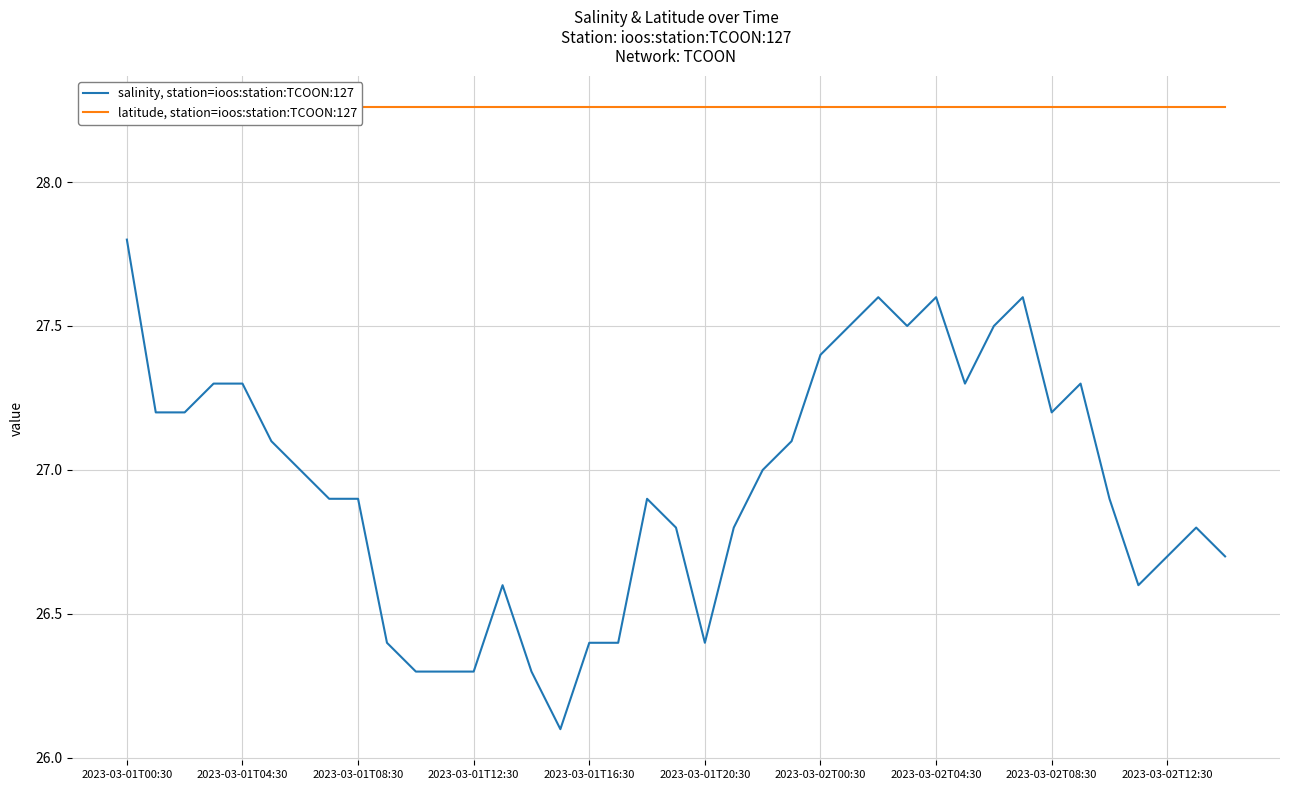

Reading left to right, what are all the values shown in this chart?

salinity, station=ioos:station:TCOON:127: 27.8	27.2	27.2	27.3	27.3	27.1	27.0	26.9	26.9	26.4	26.3	26.3	26.3	26.6	26.3	26.1	26.4	26.4	26.9	26.8	26.4	26.8	27.0	27.1	27.4	27.5	27.6	27.5	27.6	27.3	27.5	27.6	27.2	27.3	26.9	26.6	26.7	26.8	26.7
latitude, station=ioos:station:TCOON:127: 28.3	28.3	28.3	28.3	28.3	28.3	28.3	28.3	28.3	28.3	28.3	28.3	28.3	28.3	28.3	28.3	28.3	28.3	28.3	28.3	28.3	28.3	28.3	28.3	28.3	28.3	28.3	28.3	28.3	28.3	28.3	28.3	28.3	28.3	28.3	28.3	28.3	28.3	28.3